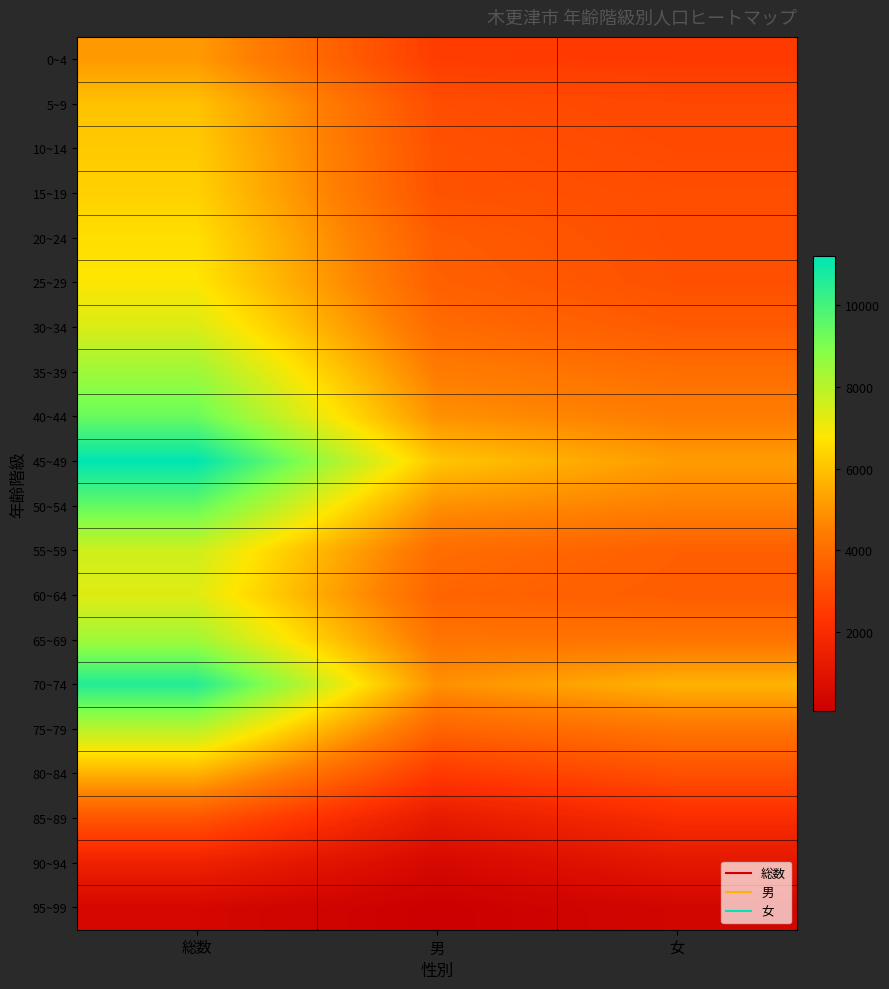

What is the total value across all series at 女?

67213